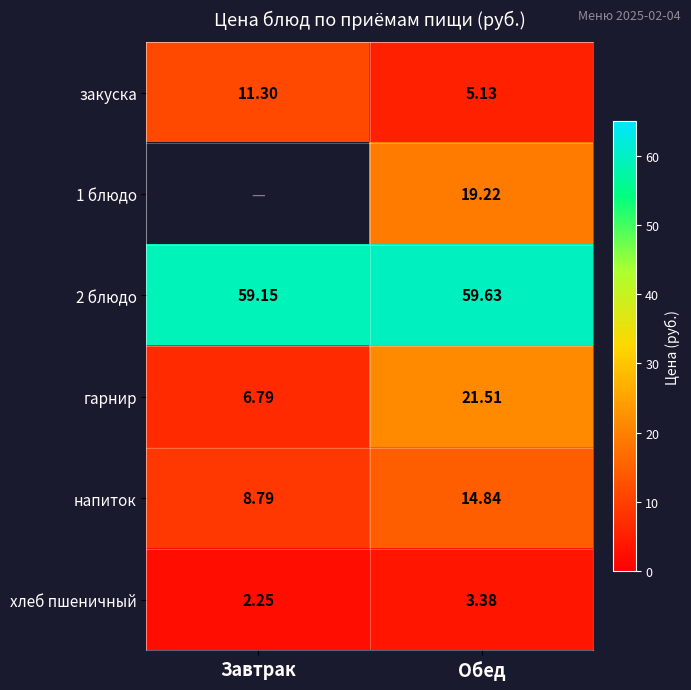

What is the average value of the хлеб пшеничный series?

2.8